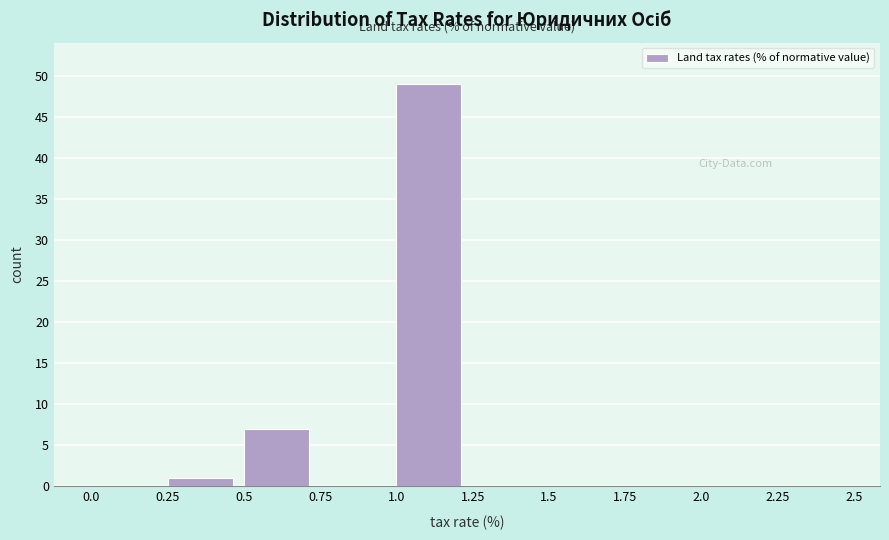

Reading left to right, transcribe this chart: for each bar, give the range it covers on the x-axis and its height. The values are not printed on the chart, so give them approximately, as read against the axis.

0.0 to 0.25: 0
0.25 to 0.5: 1
0.5 to 0.75: 7
0.75 to 1.0: 0
1.0 to 1.25: 49
1.25 to 1.5: 0
1.5 to 1.75: 0
1.75 to 2.0: 0
2.0 to 2.25: 0
2.25 to 2.5: 0